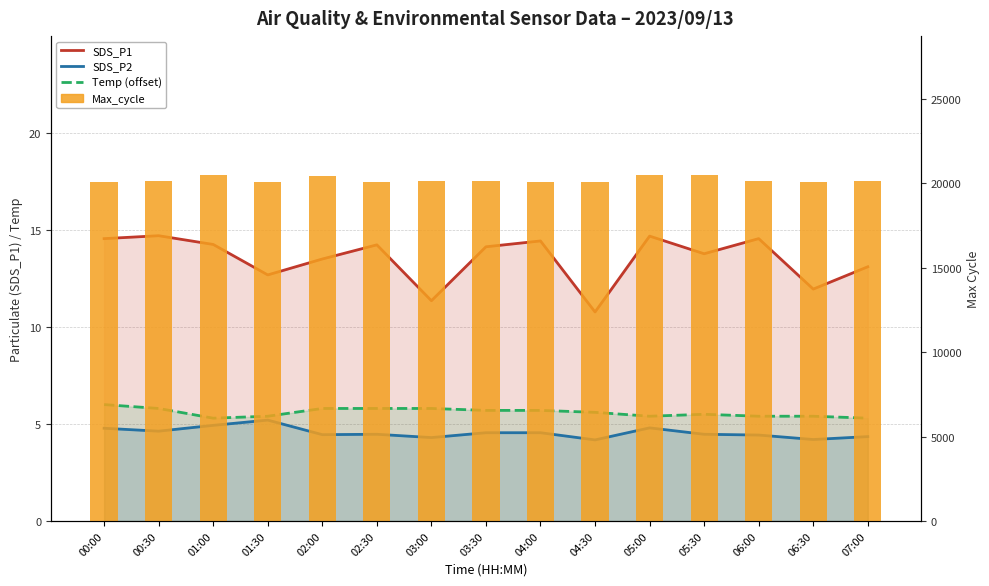

Reading left to right, transcribe all the data shown in this chart.

SDS_P1: 00:00=14.6	00:30=14.7	01:00=14.2	01:30=12.7	02:00=13.5	02:30=14.2	03:00=11.3	03:30=14.1	04:00=14.4	04:30=10.8	05:00=14.7	05:30=13.8	06:00=14.6	06:30=11.9	07:00=13.1
SDS_P2: 00:00=4.8	00:30=4.6	01:00=4.9	01:30=5.2	02:00=4.5	02:30=4.5	03:00=4.3	03:30=4.5	04:00=4.5	04:30=4.2	05:00=4.8	05:30=4.5	06:00=4.4	06:30=4.2	07:00=4.3
Temp (offset): 00:00=6.0	00:30=5.8	01:00=5.3	01:30=5.4	02:00=5.8	02:30=5.8	03:00=5.8	03:30=5.7	04:00=5.7	04:30=5.6	05:00=5.4	05:30=5.5	06:00=5.4	06:30=5.4	07:00=5.3
Max_cycle: 00:00=20045.0	00:30=20123.0	01:00=20500.0	01:30=20063.0	02:00=20431.0	02:30=20041.0	03:00=20094.0	03:30=20115.0	04:00=20041.0	04:30=20056.0	05:00=20475.0	05:30=20451.0	06:00=20131.0	06:30=20051.0	07:00=20117.0